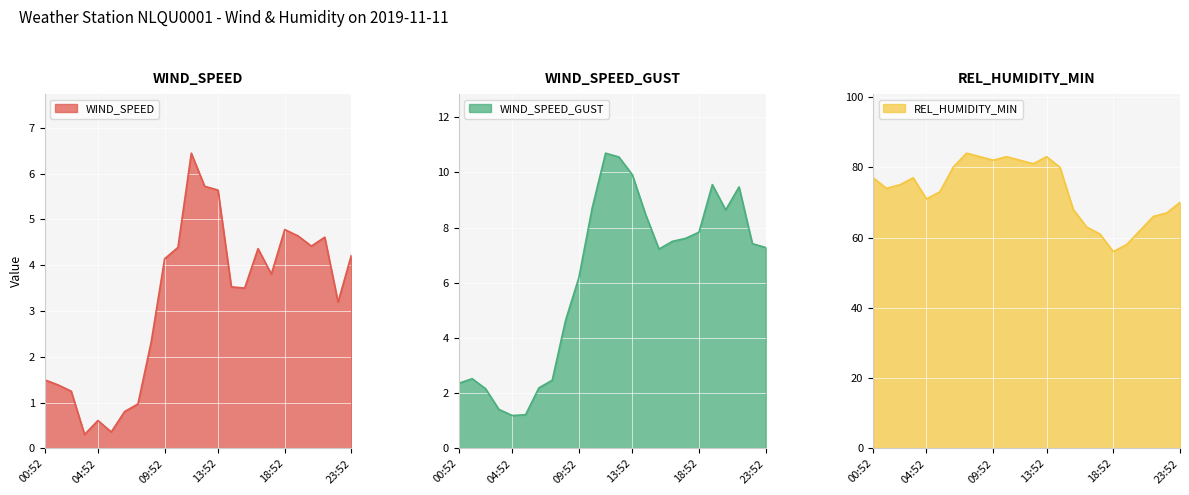

Rank the series by their maximum value, from highest to lowest.

REL_HUMIDITY_MIN, WIND_SPEED_GUST, WIND_SPEED